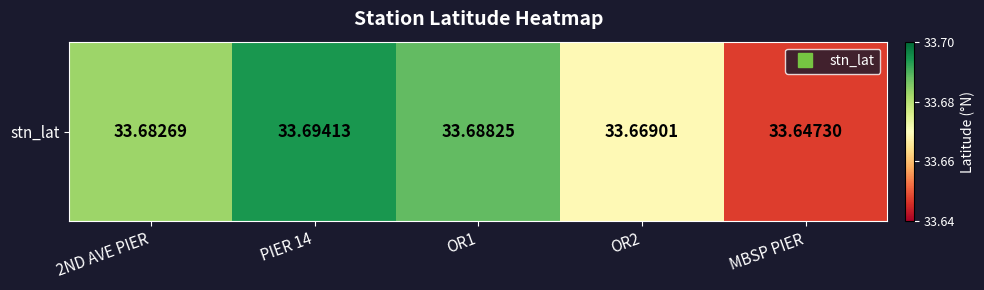

Reading left to right, transcribe all the data shown in this chart.

33.7	33.7	33.7	33.7	33.6